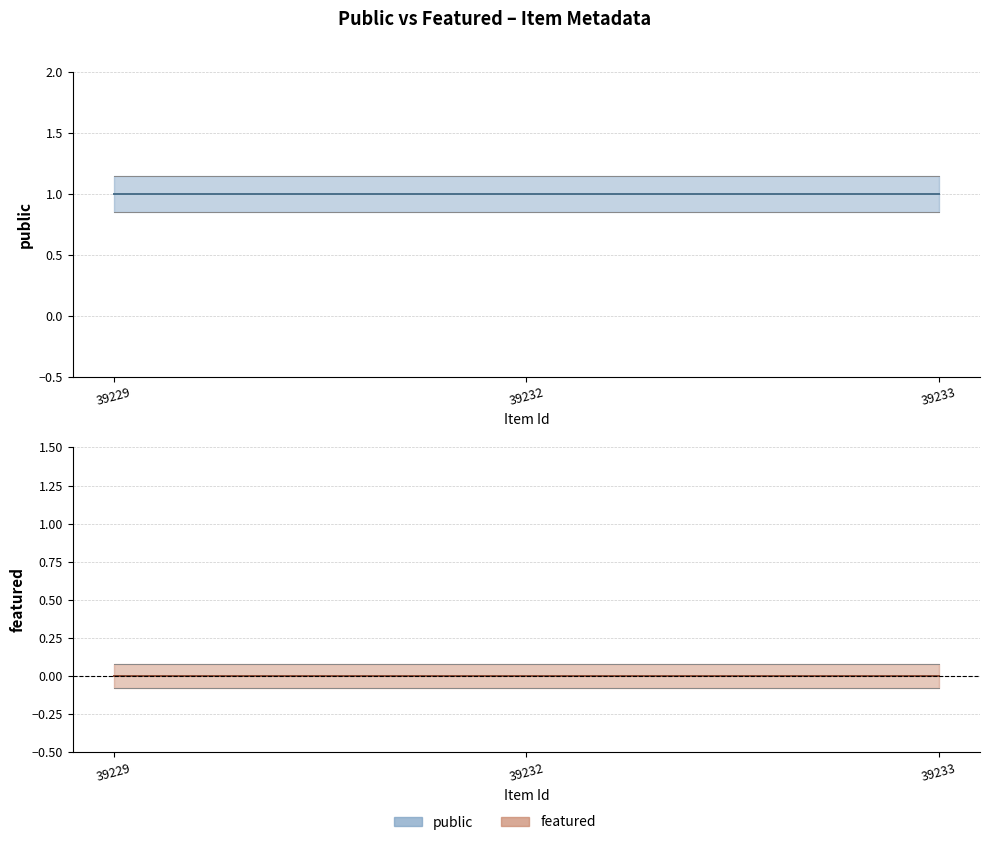

What is the total value across all series at 39229?

1